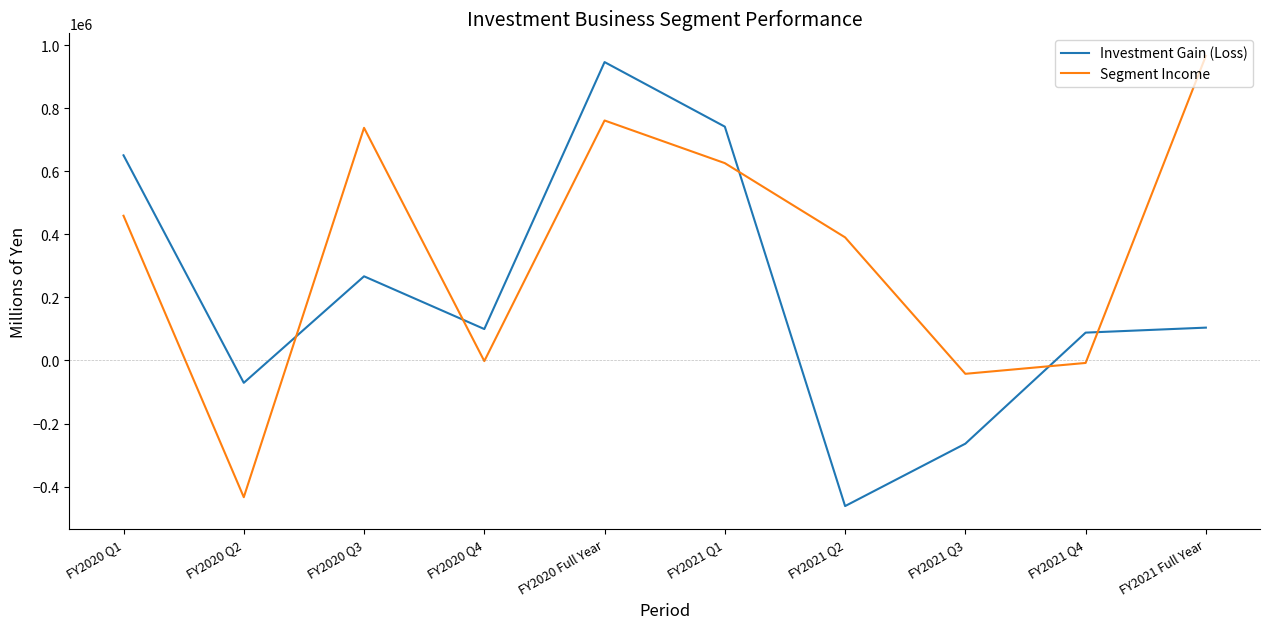

At how many categories does at least one series exceed 860900?

2